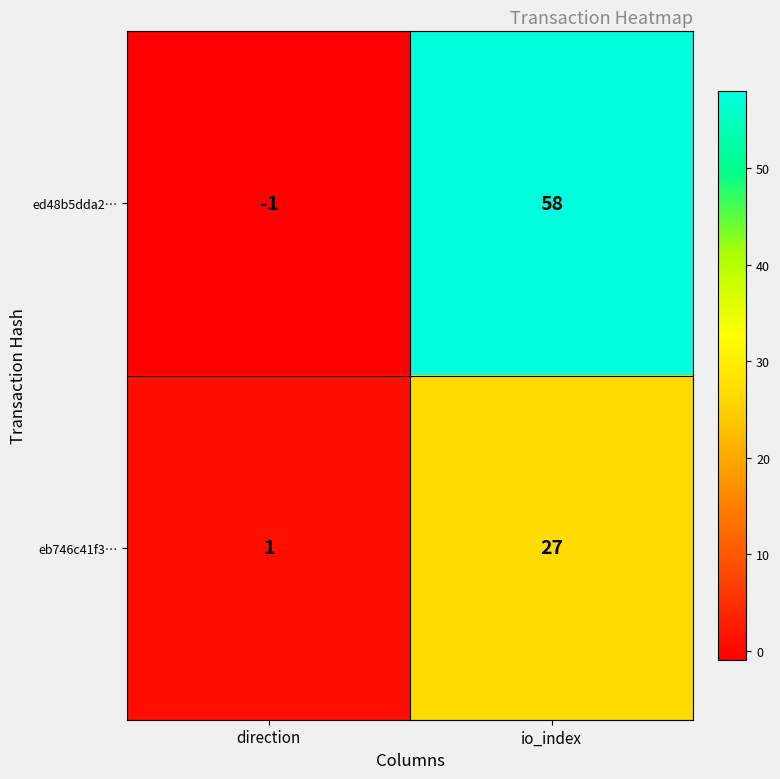

The ed48b5dda2… series shows -1 at direction. True or false?

True